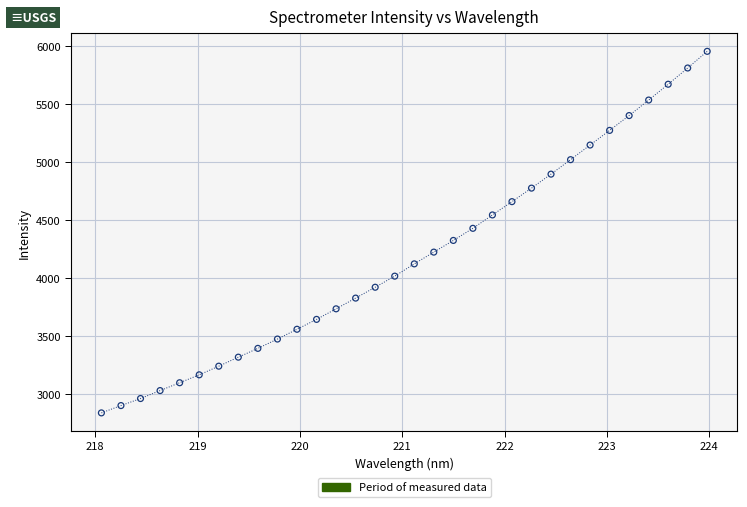

What is the range of X values (max minus min)?

5.9